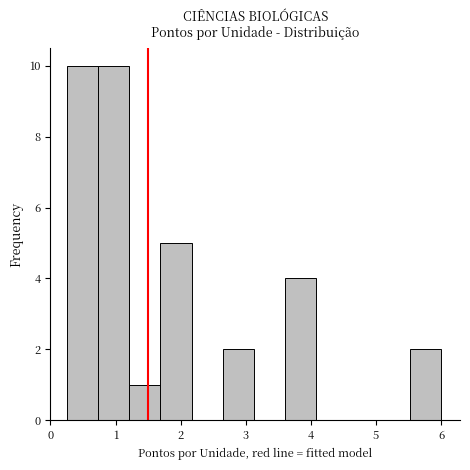

How tall is the bar that spans 0.7 to 1.2 on the x-axis? Neither the bar edges nor the heights are printed on the chart, so give them approximately, as read against the axes.

10